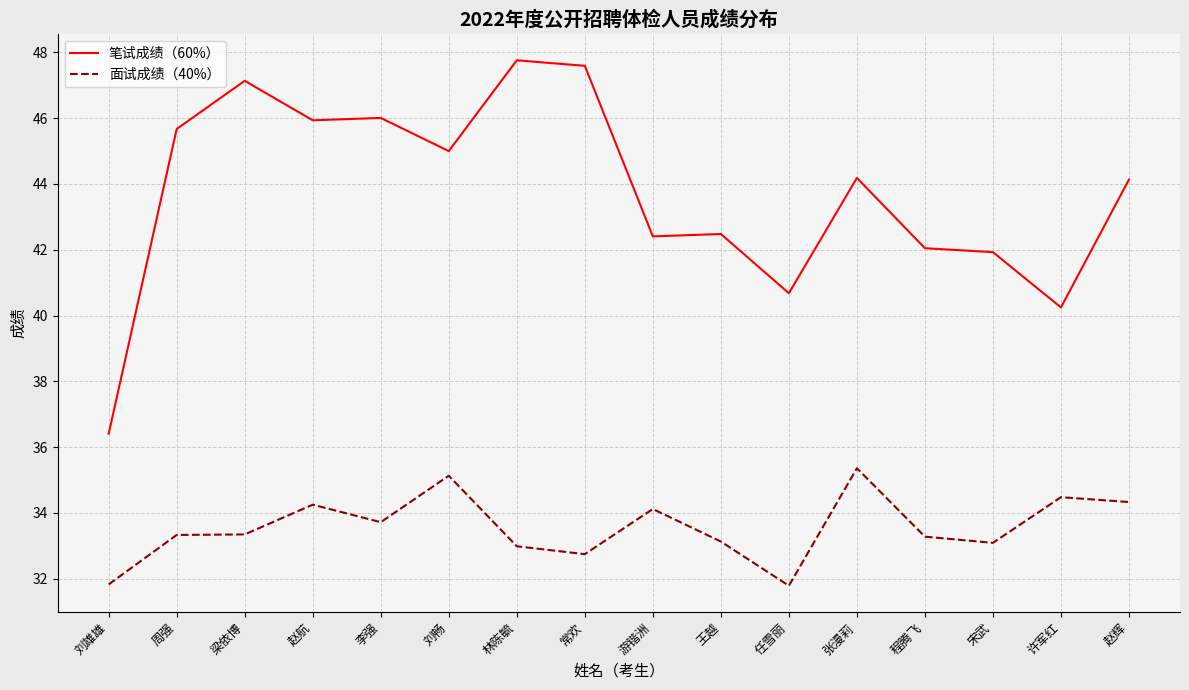

What is the spread (max minus min) of values at 刘雄雄?

4.6